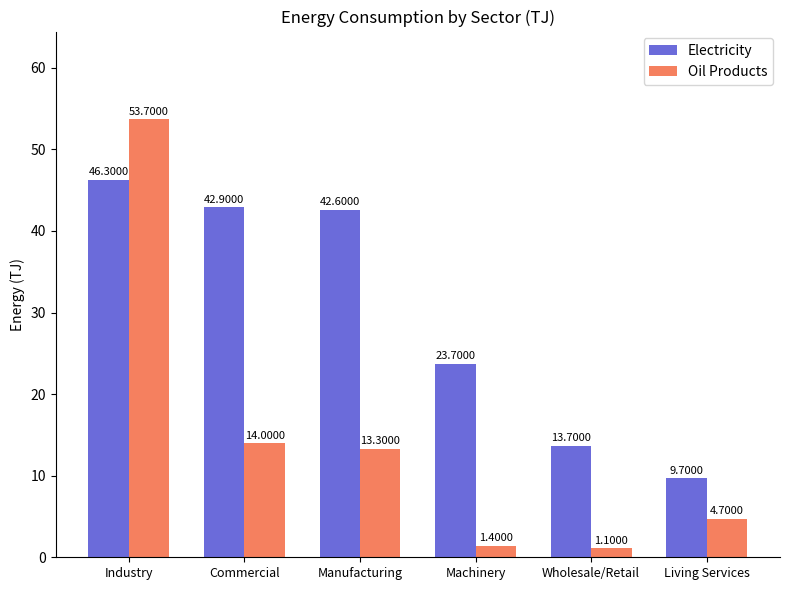

Is it true that Electricity equals 23.7 at Machinery?

True